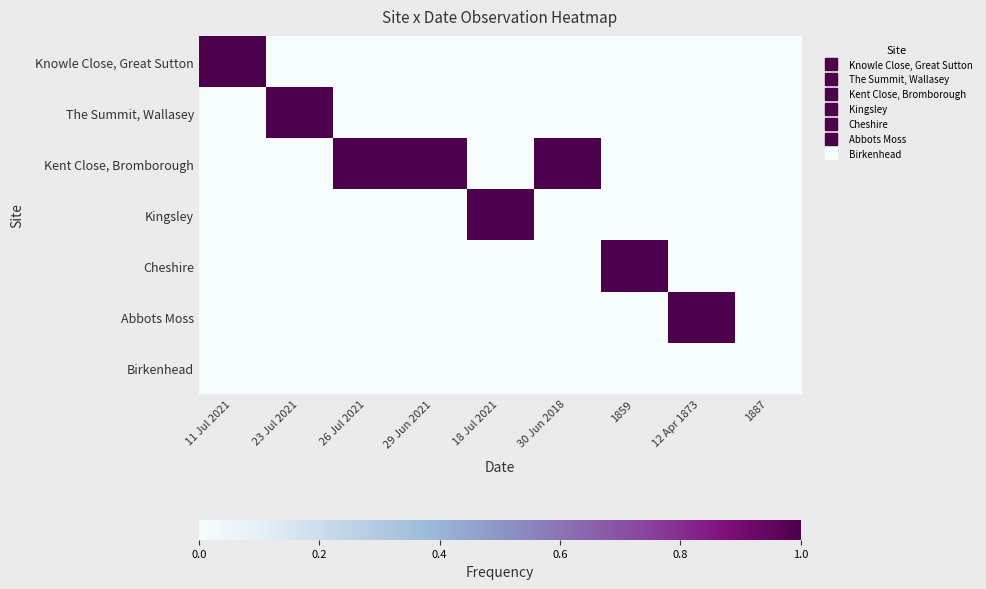

Reading left to right, transcribe all the data shown in this chart.

Knowle Close, Great Sutton: 11 Jul 2021=1	23 Jul 2021=0	26 Jul 2021=0	29 Jun 2021=0	18 Jul 2021=0	30 Jun 2018=0	1859=0	12 Apr 1873=0	1887=0
The Summit, Wallasey: 11 Jul 2021=0	23 Jul 2021=1	26 Jul 2021=0	29 Jun 2021=0	18 Jul 2021=0	30 Jun 2018=0	1859=0	12 Apr 1873=0	1887=0
Kent Close, Bromborough: 11 Jul 2021=0	23 Jul 2021=0	26 Jul 2021=1	29 Jun 2021=1	18 Jul 2021=0	30 Jun 2018=1	1859=0	12 Apr 1873=0	1887=0
Kingsley: 11 Jul 2021=0	23 Jul 2021=0	26 Jul 2021=0	29 Jun 2021=0	18 Jul 2021=1	30 Jun 2018=0	1859=0	12 Apr 1873=0	1887=0
Cheshire: 11 Jul 2021=0	23 Jul 2021=0	26 Jul 2021=0	29 Jun 2021=0	18 Jul 2021=0	30 Jun 2018=0	1859=1	12 Apr 1873=0	1887=0
Abbots Moss: 11 Jul 2021=0	23 Jul 2021=0	26 Jul 2021=0	29 Jun 2021=0	18 Jul 2021=0	30 Jun 2018=0	1859=0	12 Apr 1873=1	1887=0
Birkenhead: 11 Jul 2021=0	23 Jul 2021=0	26 Jul 2021=0	29 Jun 2021=0	18 Jul 2021=0	30 Jun 2018=0	1859=0	12 Apr 1873=0	1887=0